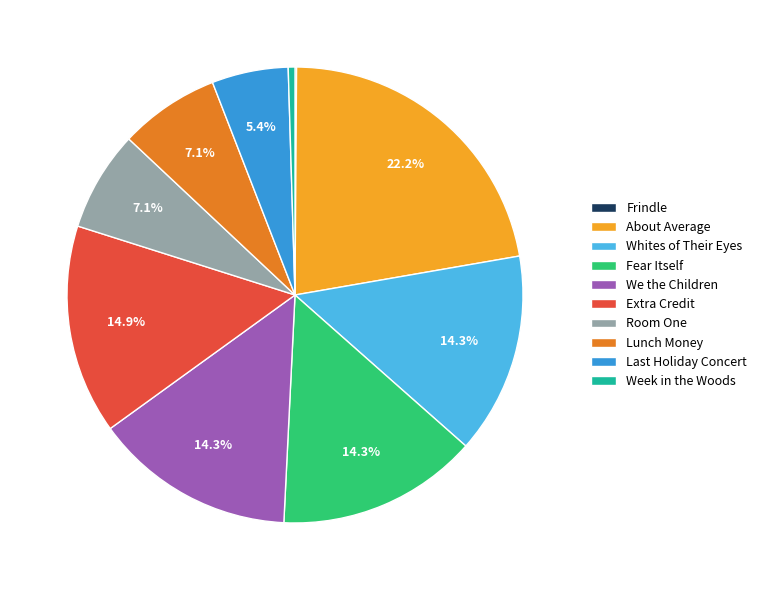

To the nearest percent, what is the difference between the largest and smallest slice percentages?

22%